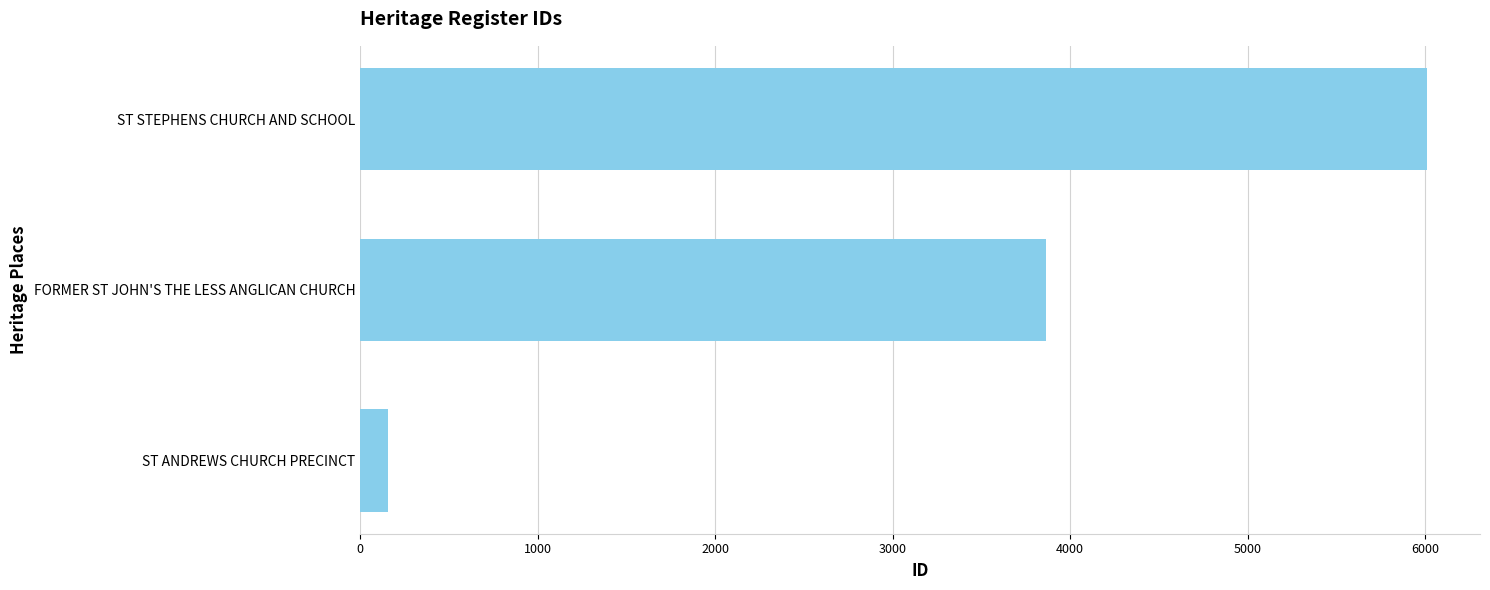

Which has a higher value, FORMER ST JOHN'S THE LESS ANGLICAN CHURCH or ST ANDREWS CHURCH PRECINCT?

FORMER ST JOHN'S THE LESS ANGLICAN CHURCH